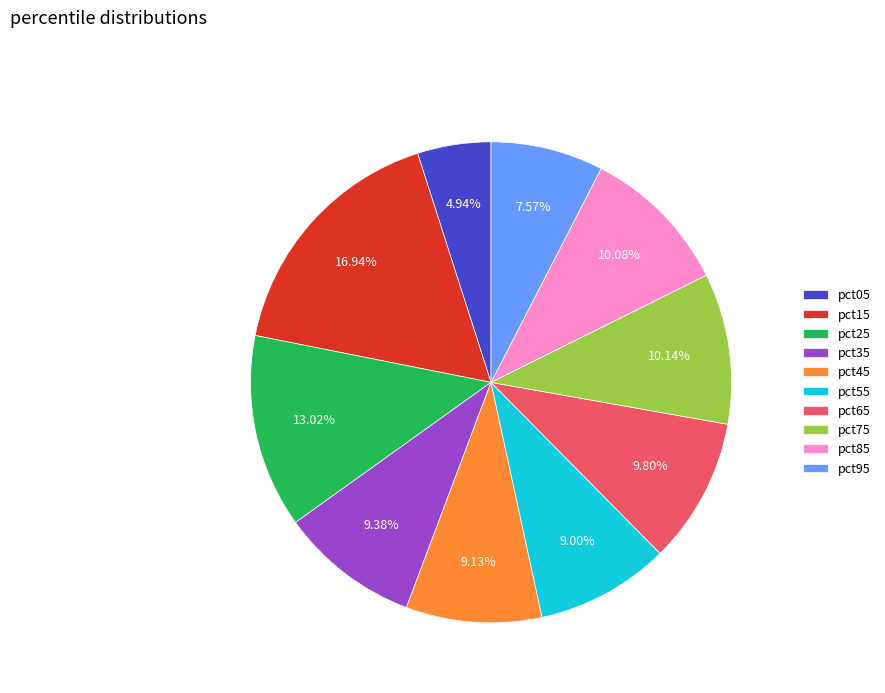

Between pct65 and pct45, which is larger?

pct65